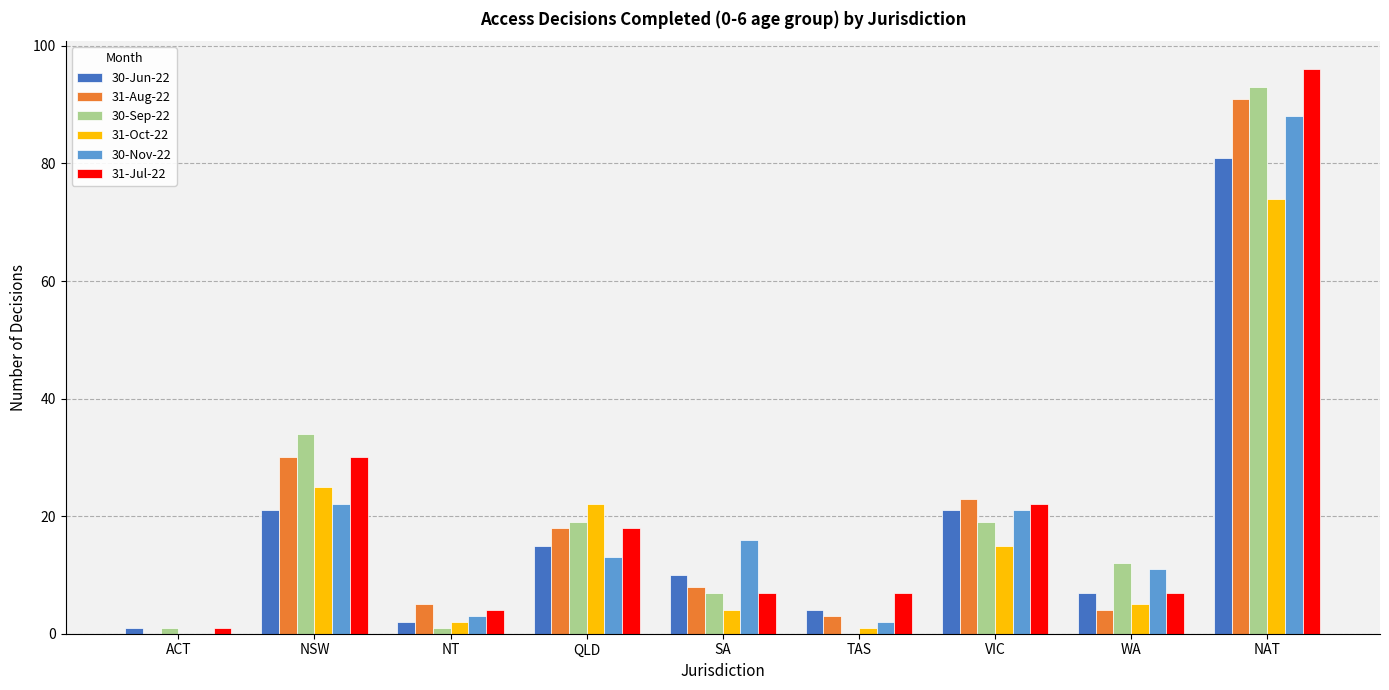

How many groups of bars are there?

9